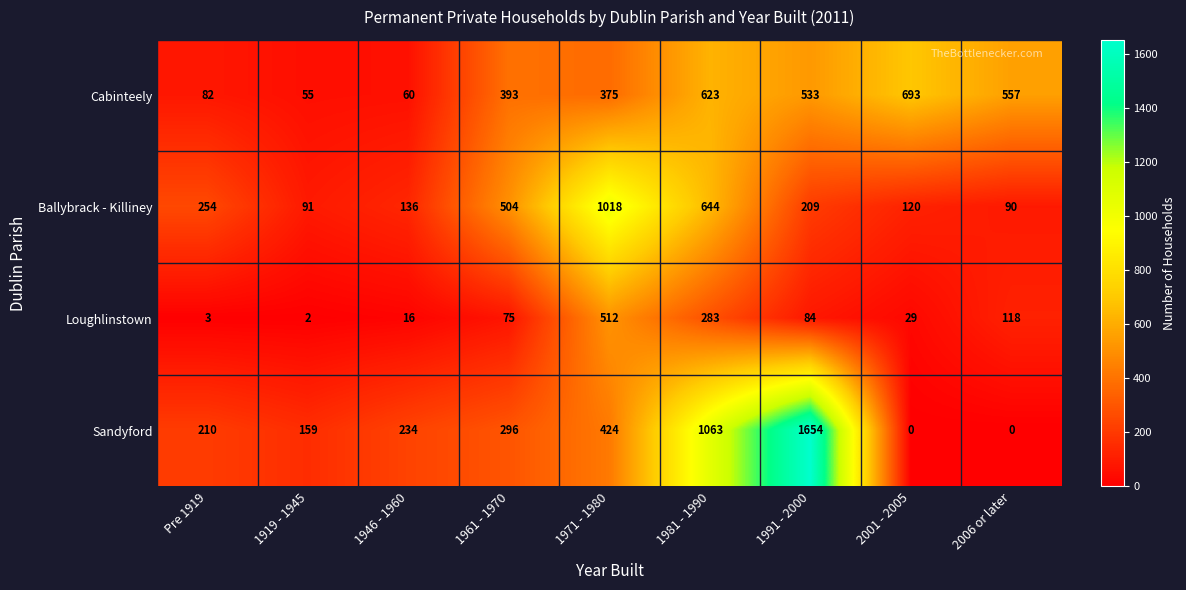

The value of Loughlinstown at 1961 - 1970 is 102. True or false?

False